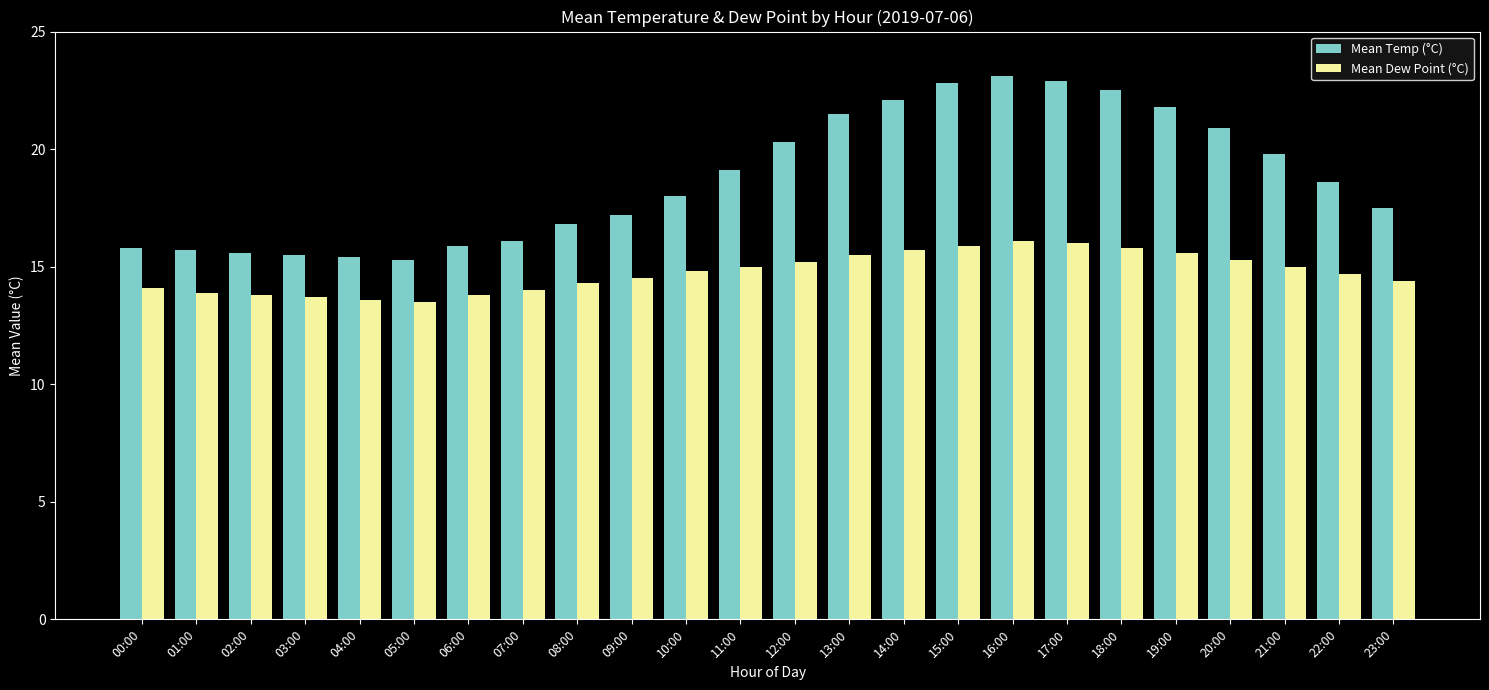

What is the sum of all Mean Dew Point (°C) values?

354.2